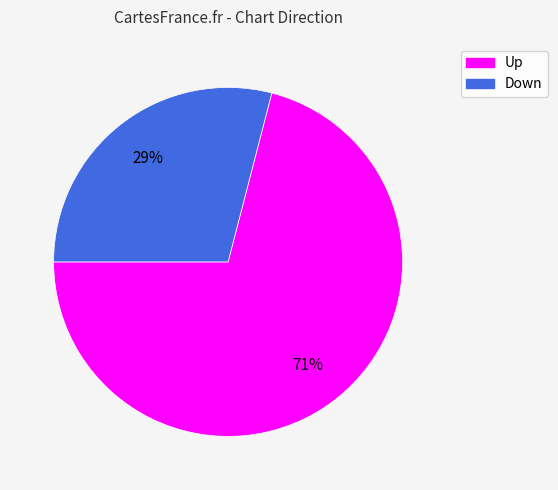

How many segments does this pie chart have?

2